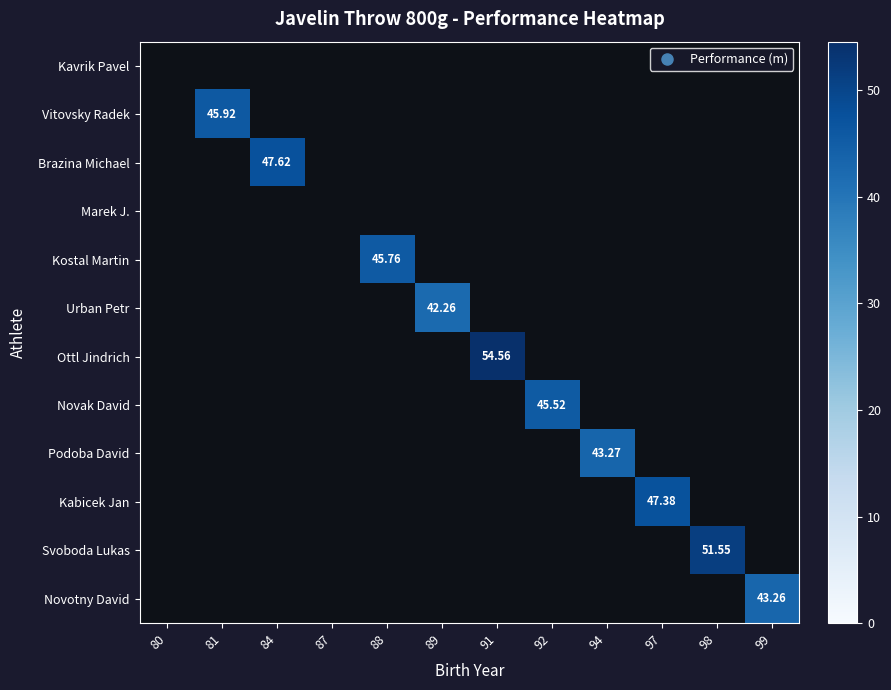

How many distinct data groups are displayed?

12